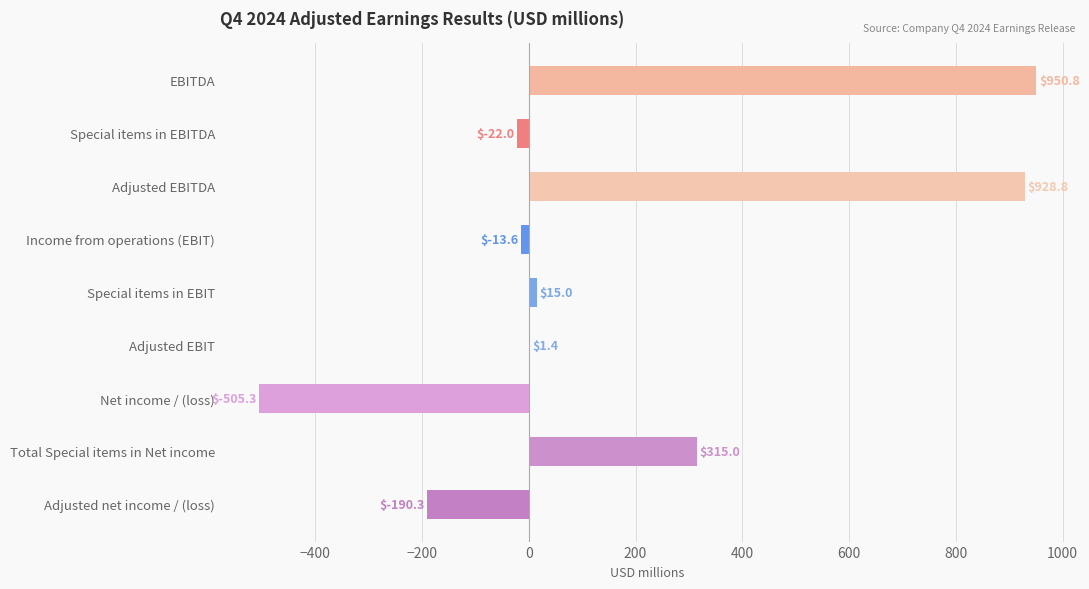

How many values are above zero?

5